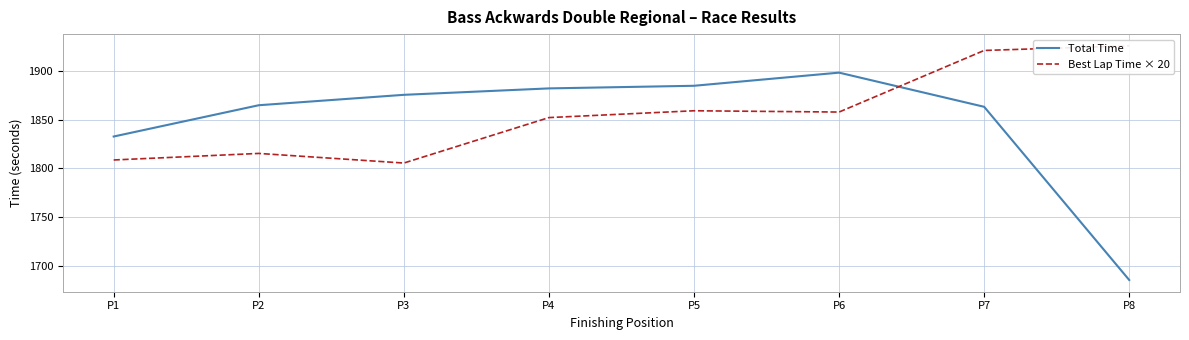

What is the maximum value shown in the chart?

1925.5